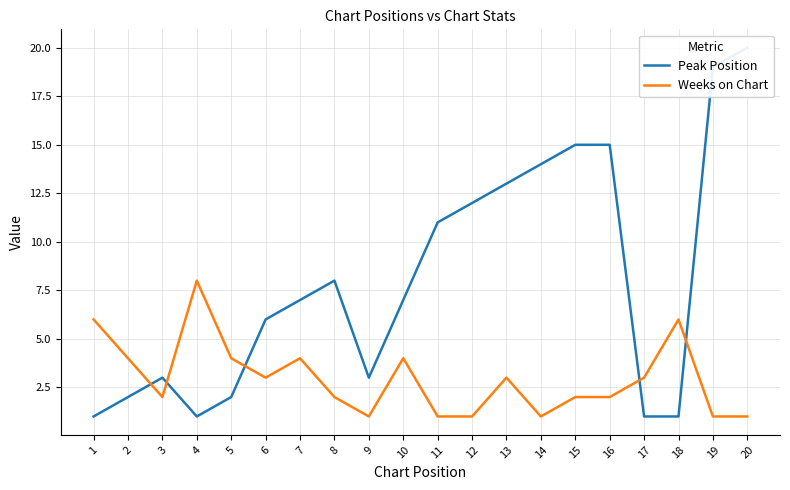

Reading left to right, extract all data points from this chart.

Peak Position: 1	2	3	1	2	6	7	8	3	7	11	12	13	14	15	15	1	1	19	20
Weeks on Chart: 6	4	2	8	4	3	4	2	1	4	1	1	3	1	2	2	3	6	1	1